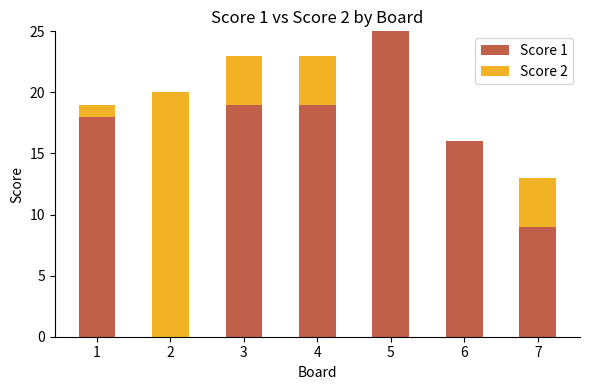

What is the total value across all series at 2?

20